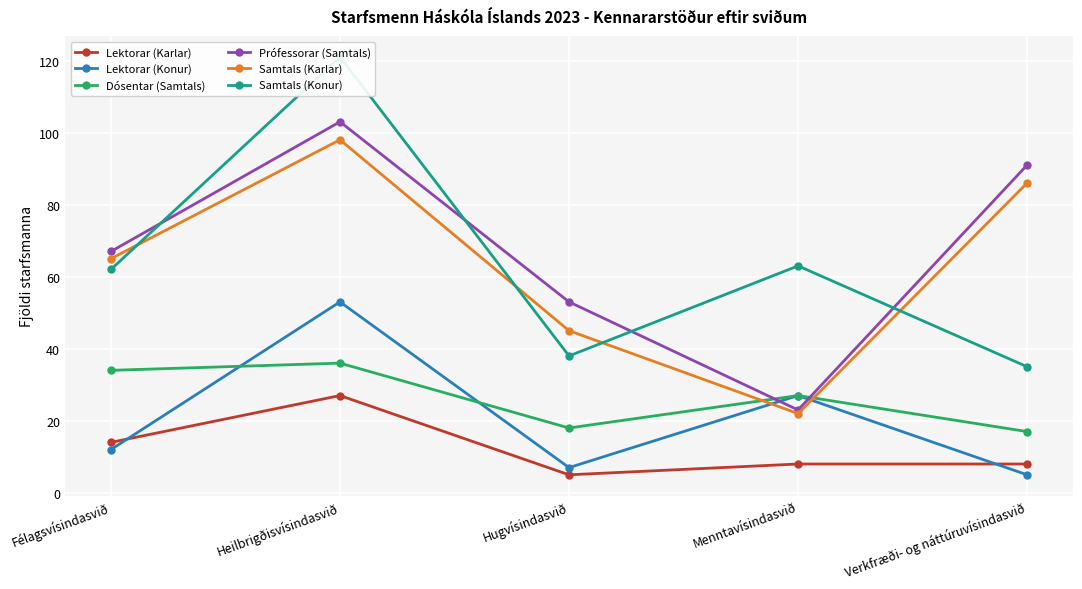

At which label is Samtals (Konur) closest to 78?

Menntavísindasvið